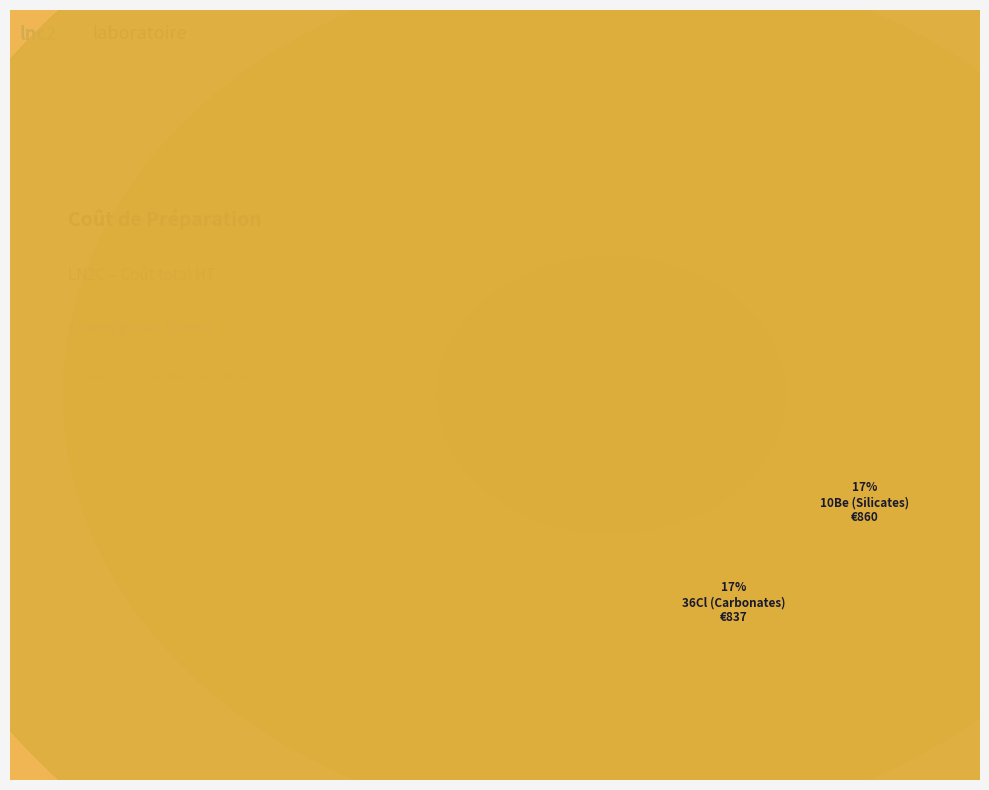

What is the ratio of the value at 36Cl (Carbonates) to the value at 36Cl (Silicates)?

0.7